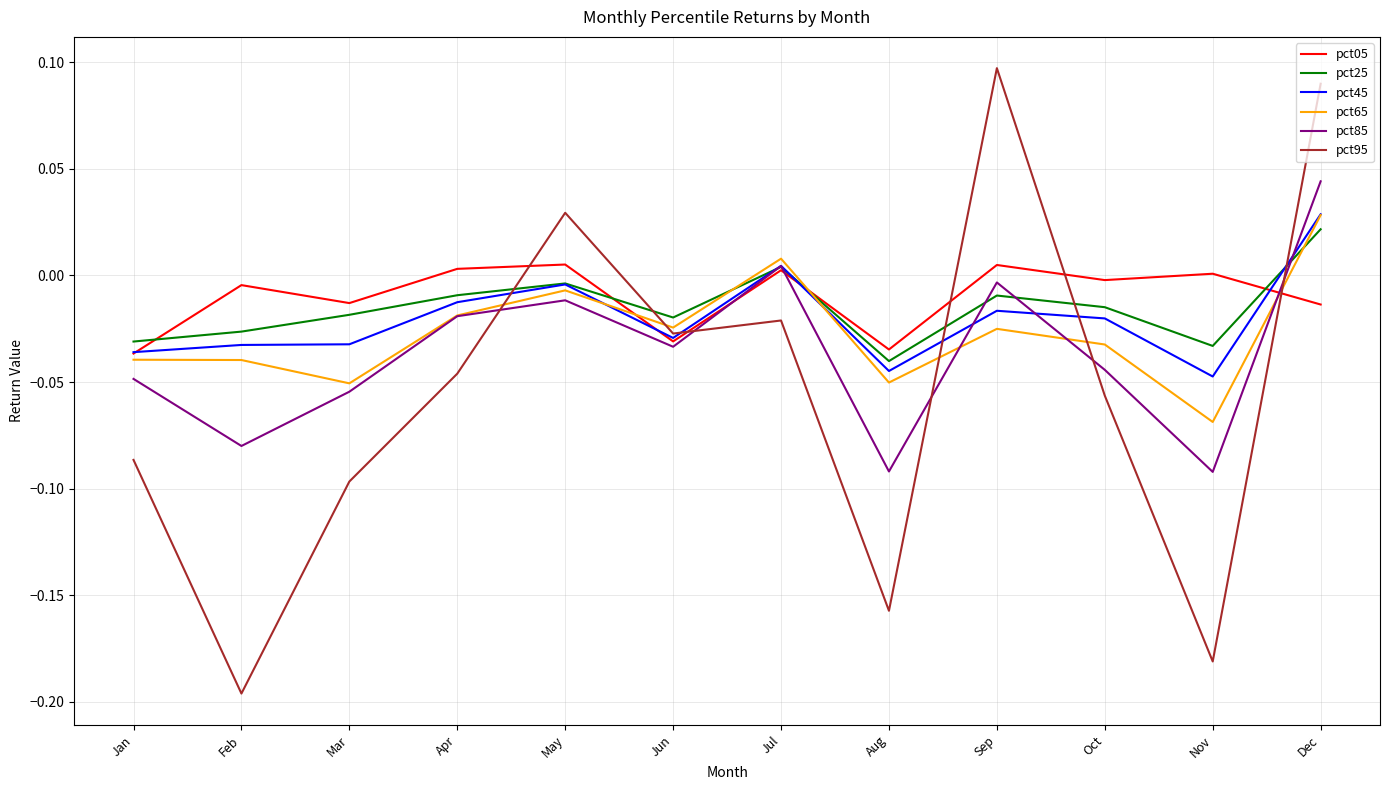

Which label corresponds to the largest value in the chart?

Sep